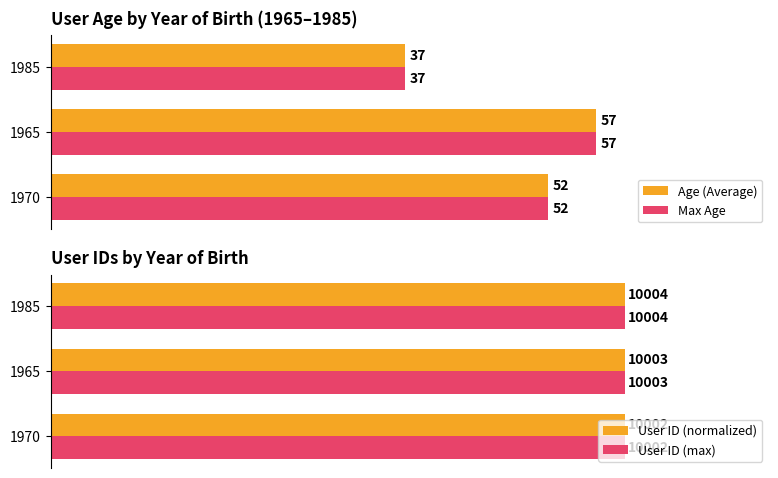

Rank the categories by Max Age value from highest to lowest.

1965, 1970, 1985